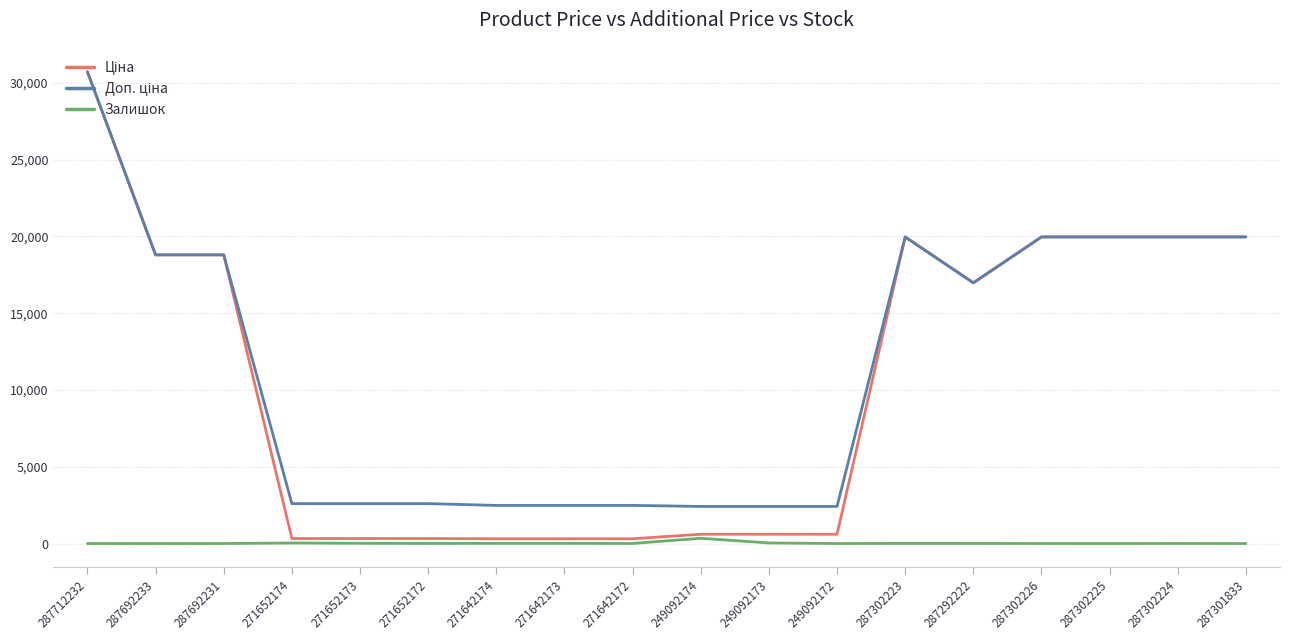

At which label does Залишок first exceed 4?

271652174